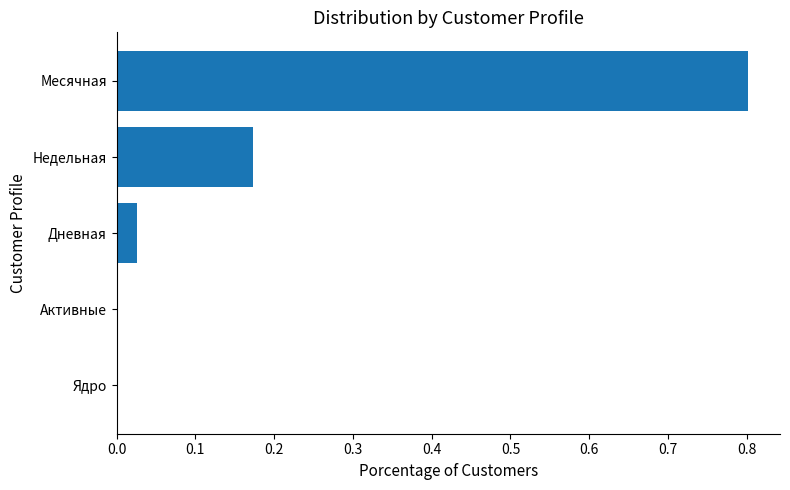

Which has a higher value, Дневная or Активные?

Дневная